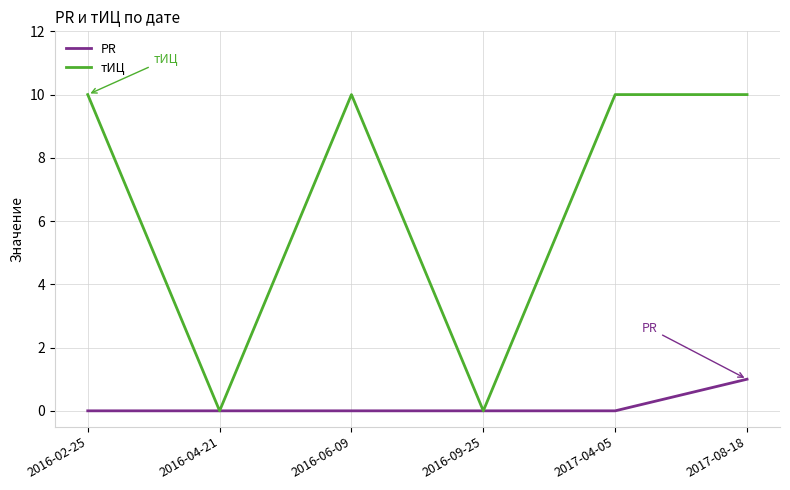

What is the difference between the highest and lowest values at 2017-08-18?

9